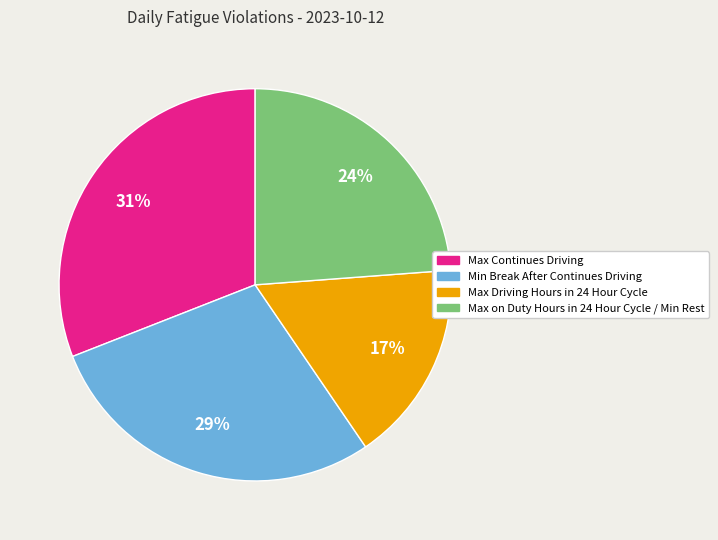

Combined, do Max Driving Hours in 24 Hour Cycle and Max on Duty Hours in 24 Hour Cycle / Min Rest account for over 50%?

No